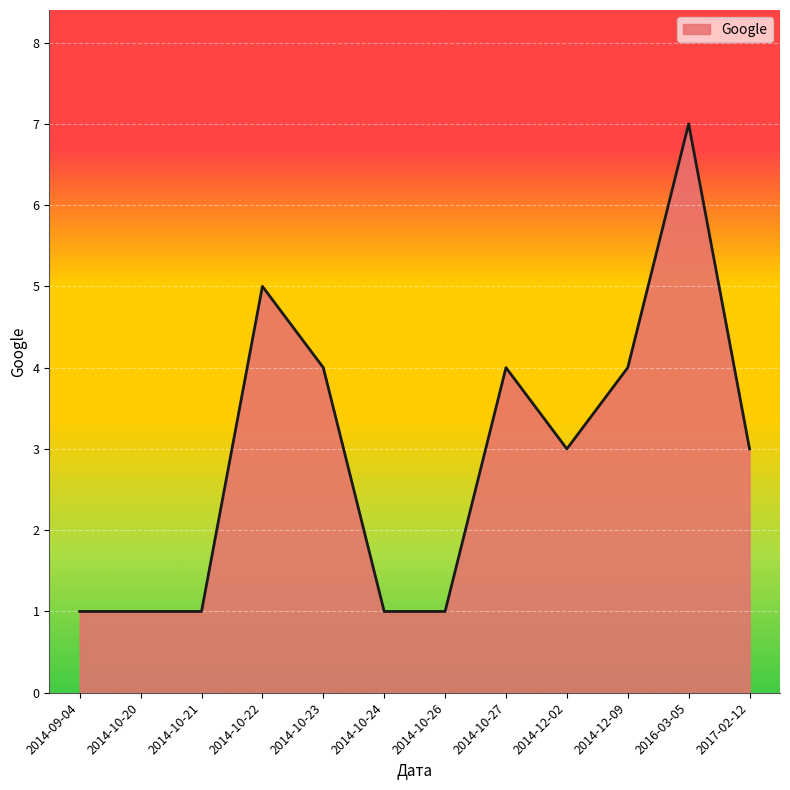

Reading right to left, extract all data points from this chart.

3	7	4	3	4	1	1	4	5	1	1	1